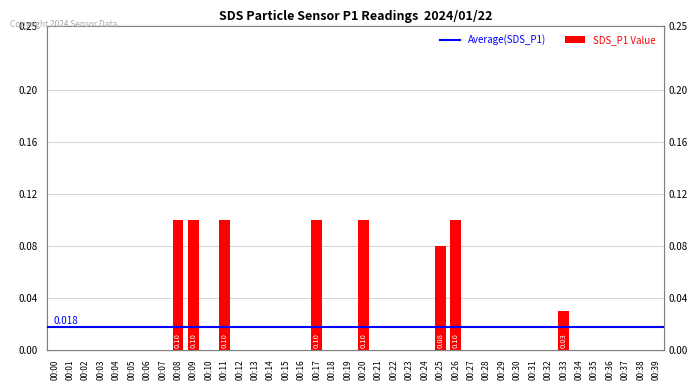

At which category does the chart reach its peak across all series?

00:08